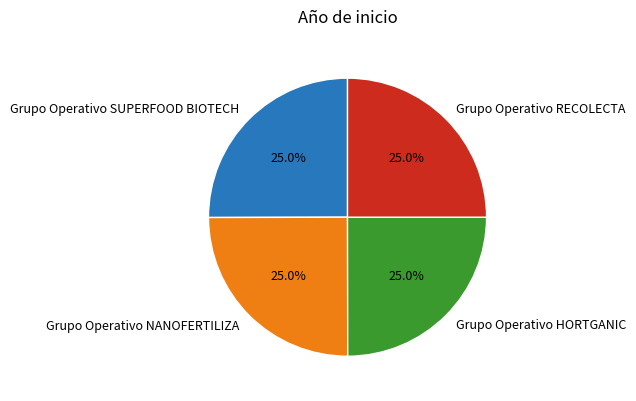

Approximately how many times larger is the value at Grupo Operativo HORTGANIC compared to Grupo Operativo SUPERFOOD BIOTECH?

1.0